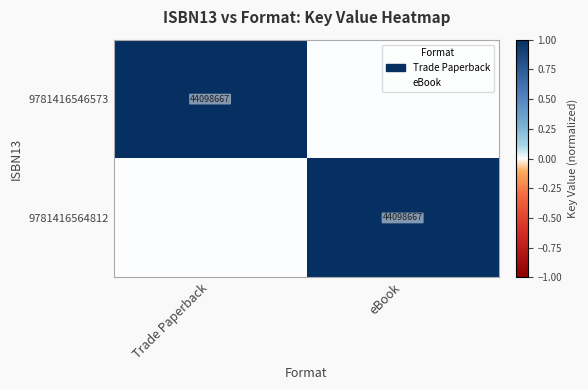

True or false: 9781416564812 has a value of 9188095 at eBook.

False